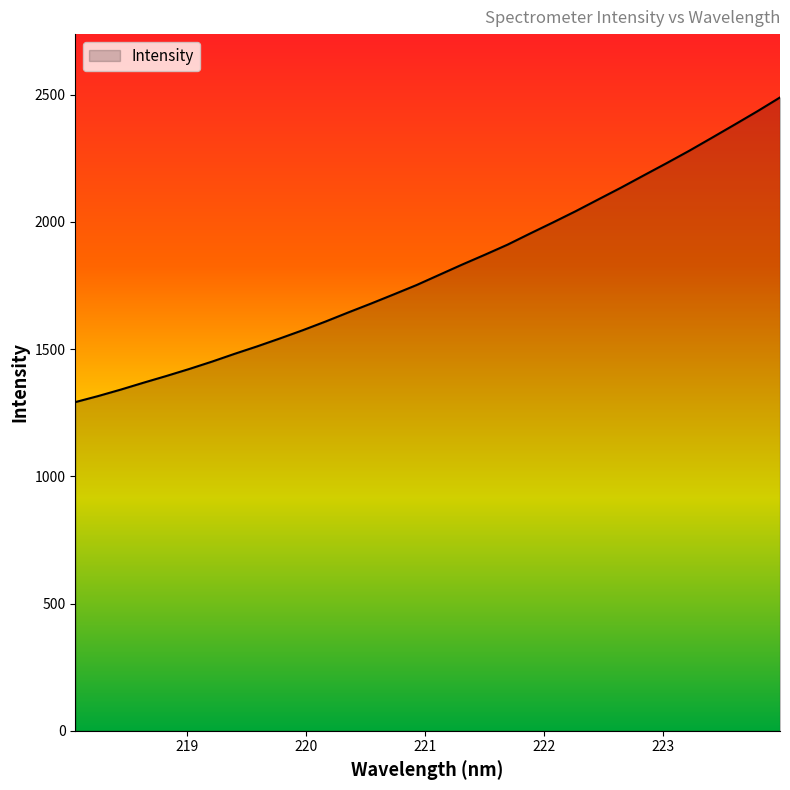

What is the greatest value displayed?

2489.3